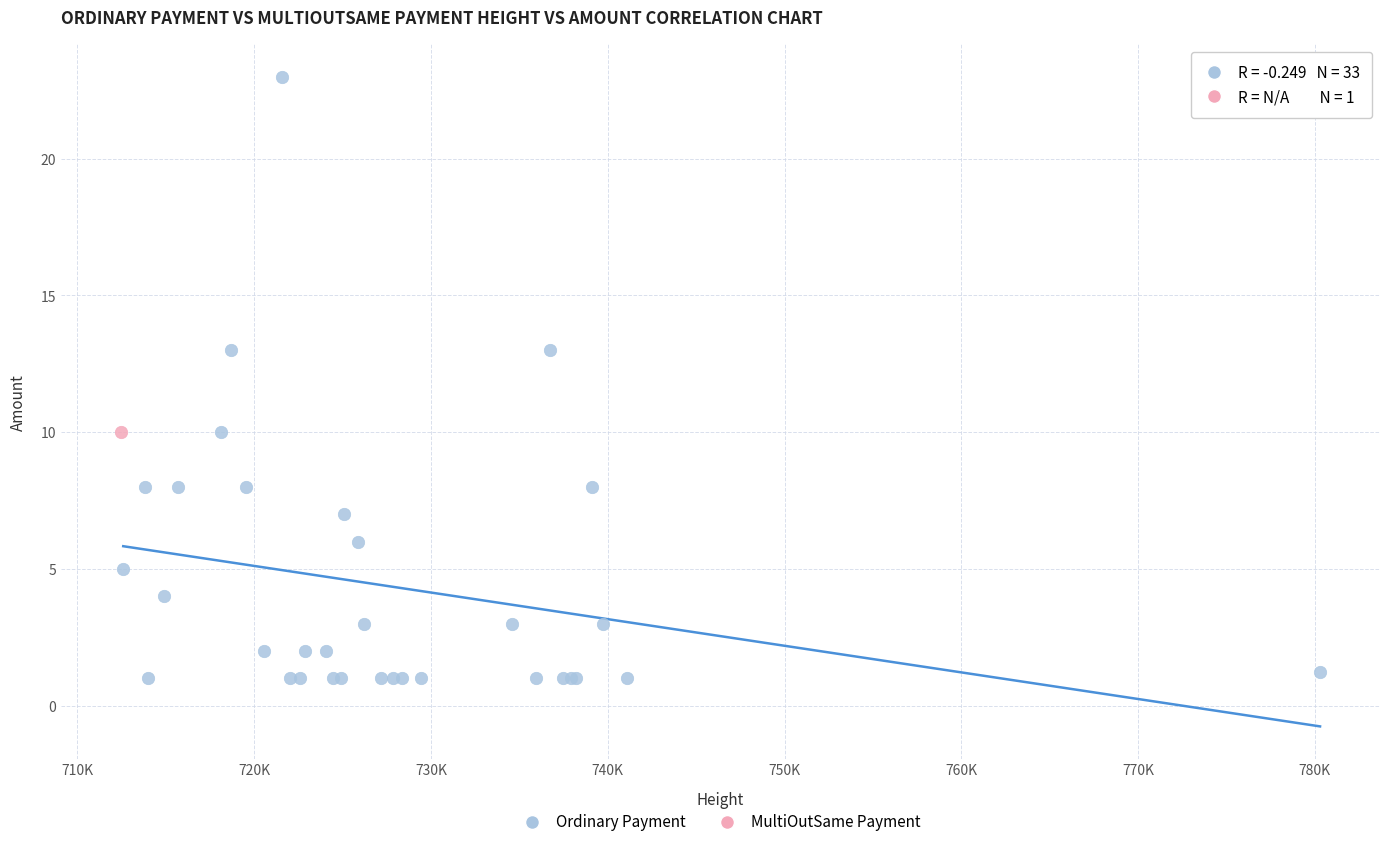

What are all the series names shown in the legend?

Ordinary Payment, MultiOutSame Payment